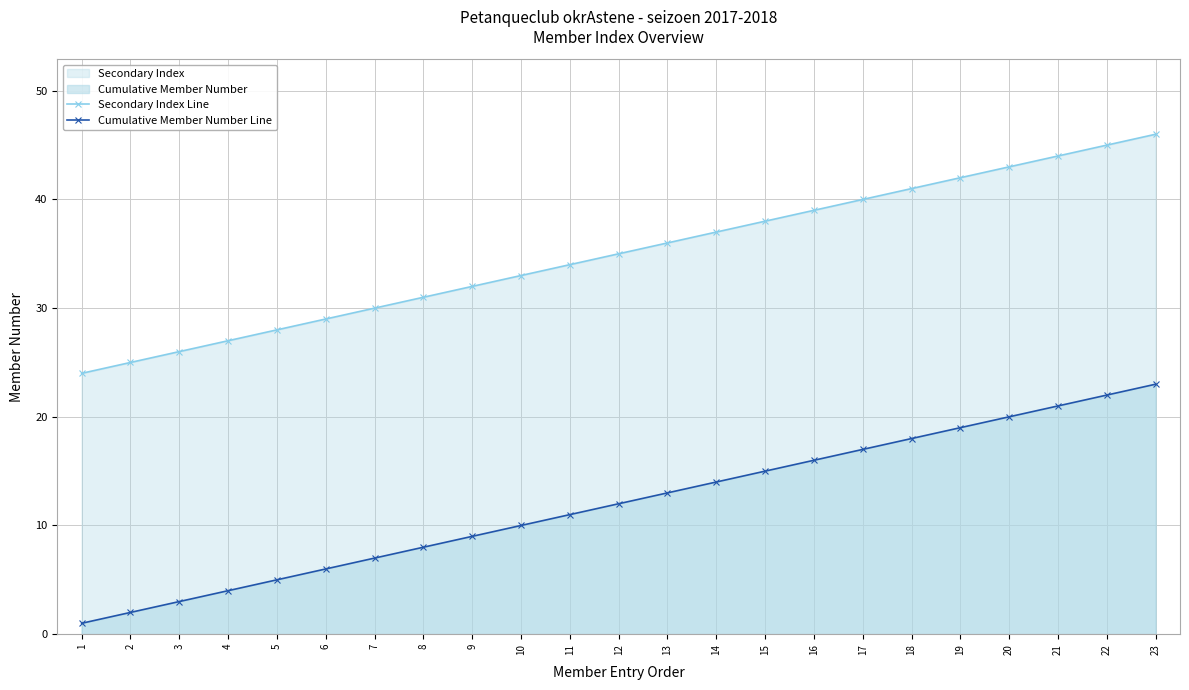

Which series has the largest total across all categories?

Secondary Index Line